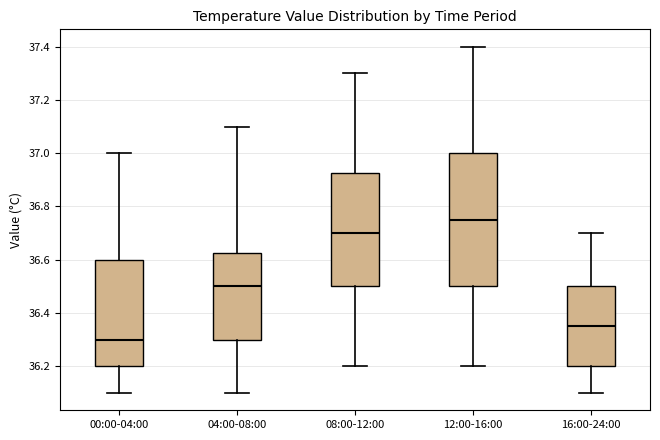

Which box's median line is the highest?

12:00-16:00